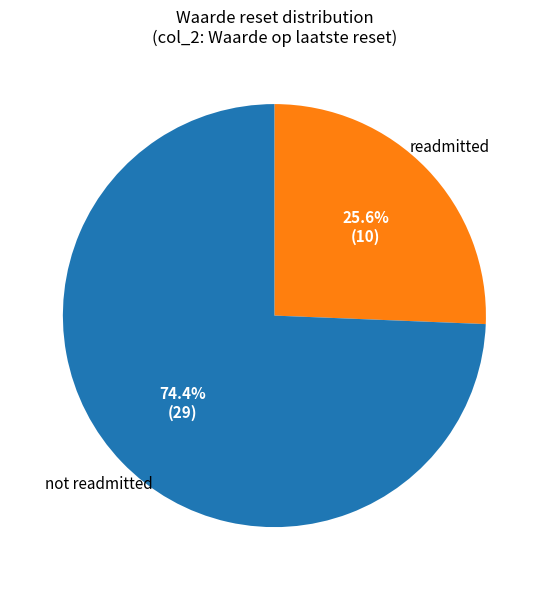

How many slices are in this pie chart?

2